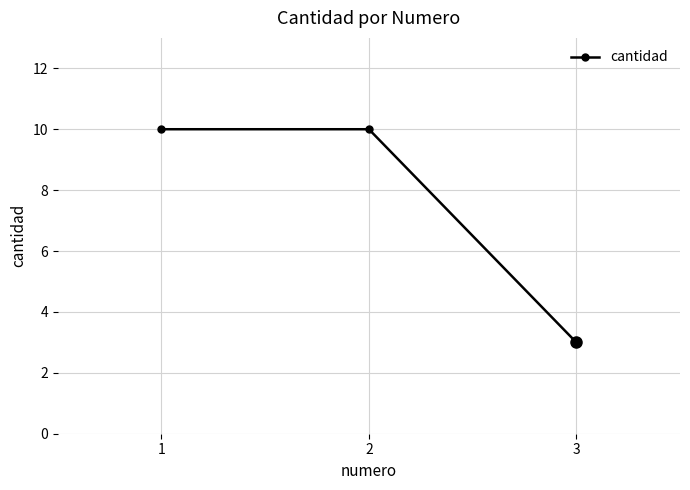

What is the sum of all values?

23